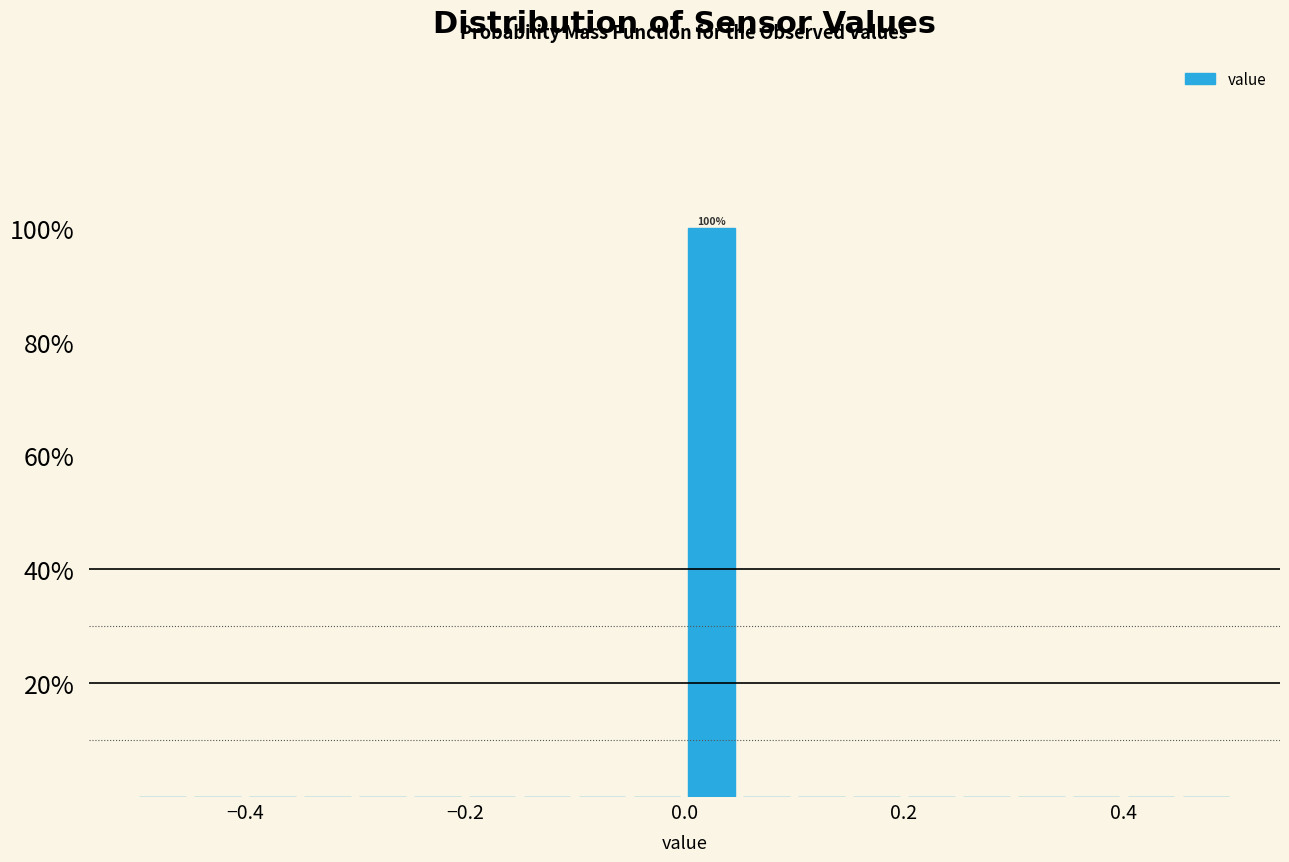

Read against the x-axis, roughly where is the centre of the tallest bar?

0.02